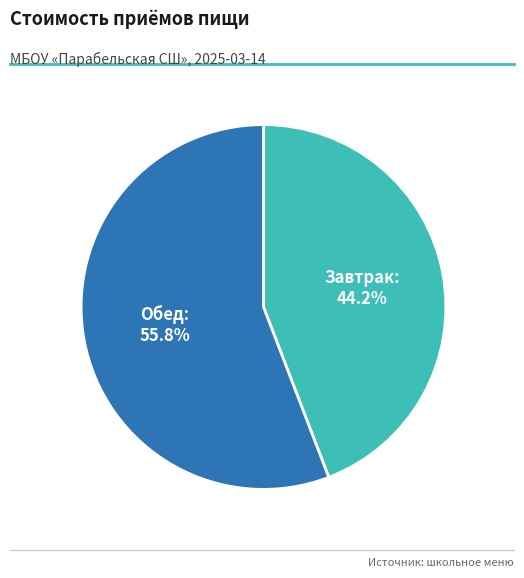

To the nearest percent, what is the difference between the largest and smallest slice percentages?

12%